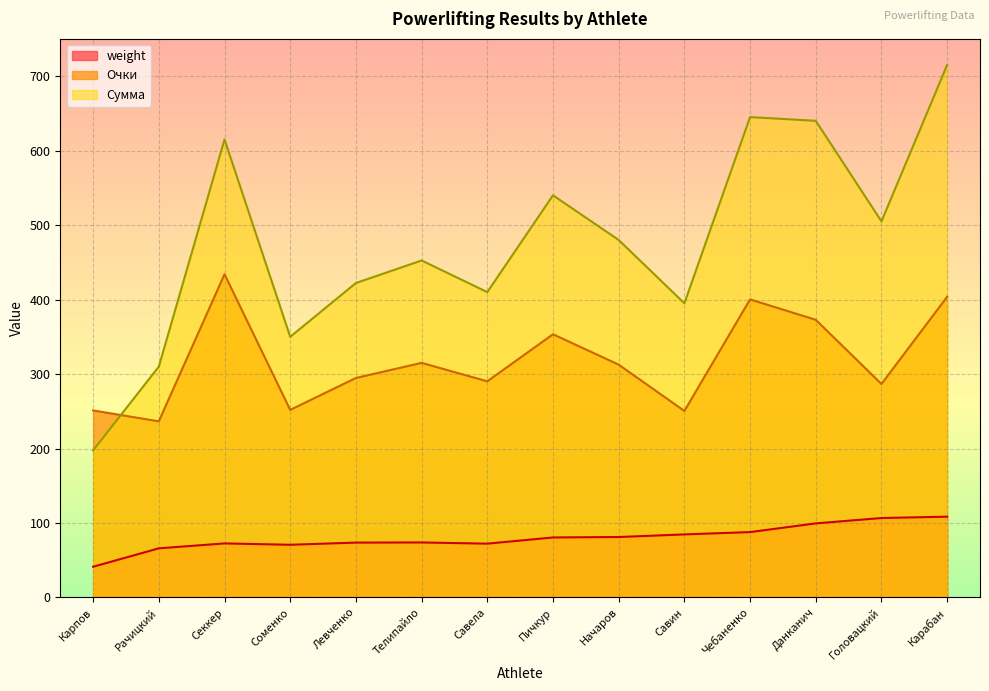

Does the chart display data point markers on the line(s)?

No